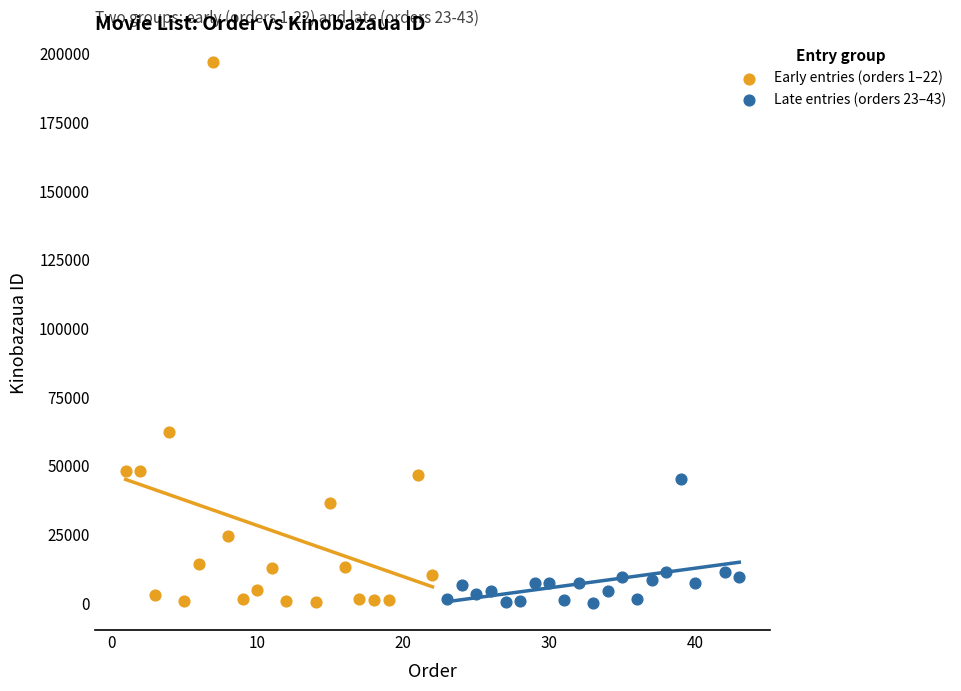

Which series contains the highest Y value?

Early entries (orders 1–22)